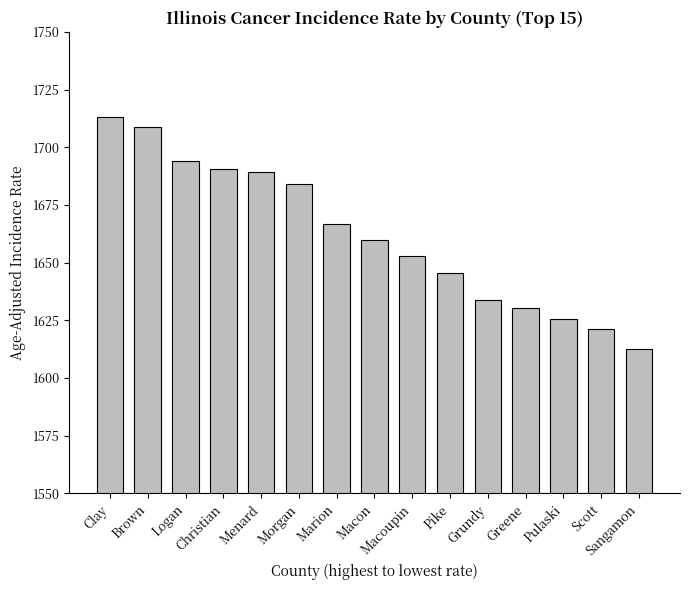

What is the sum of the values at Pulaski and Scott?

3246.6